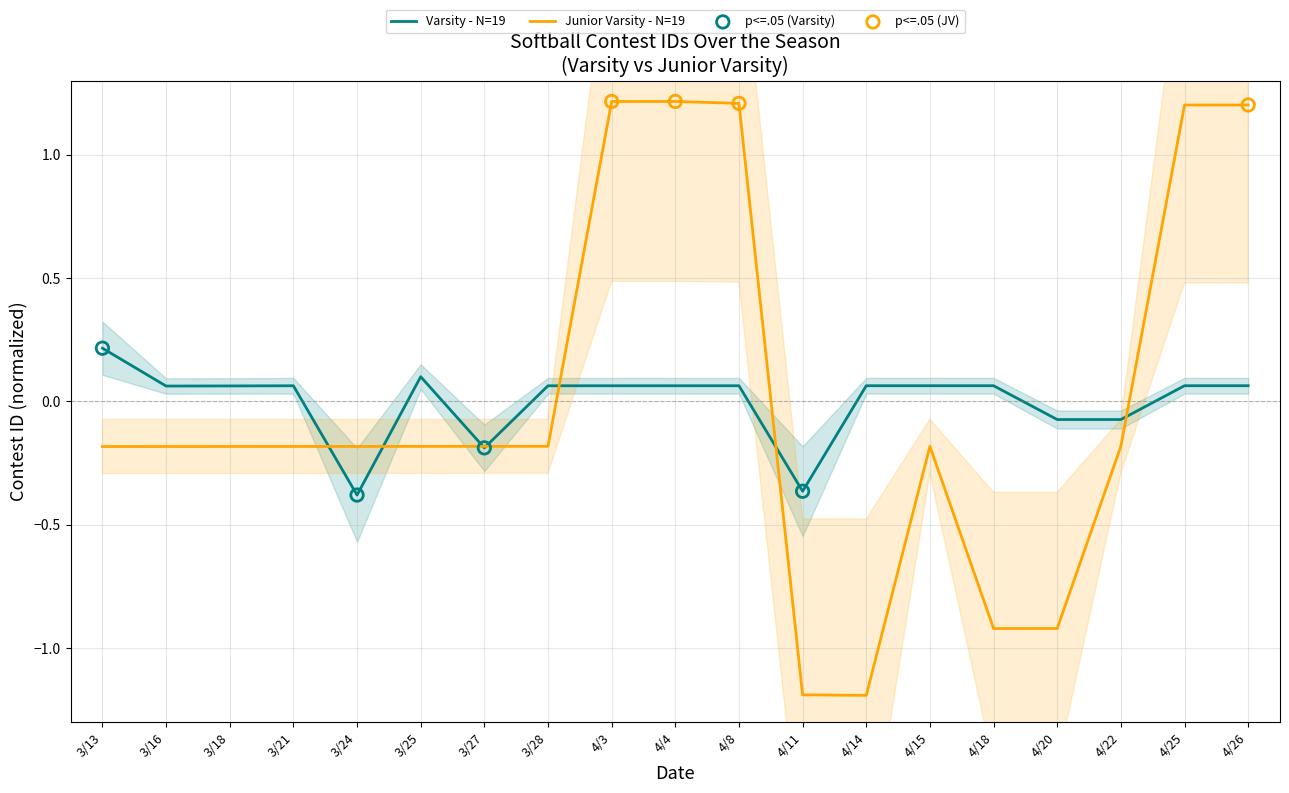

What is the total value across all series at 4/4?

1.3